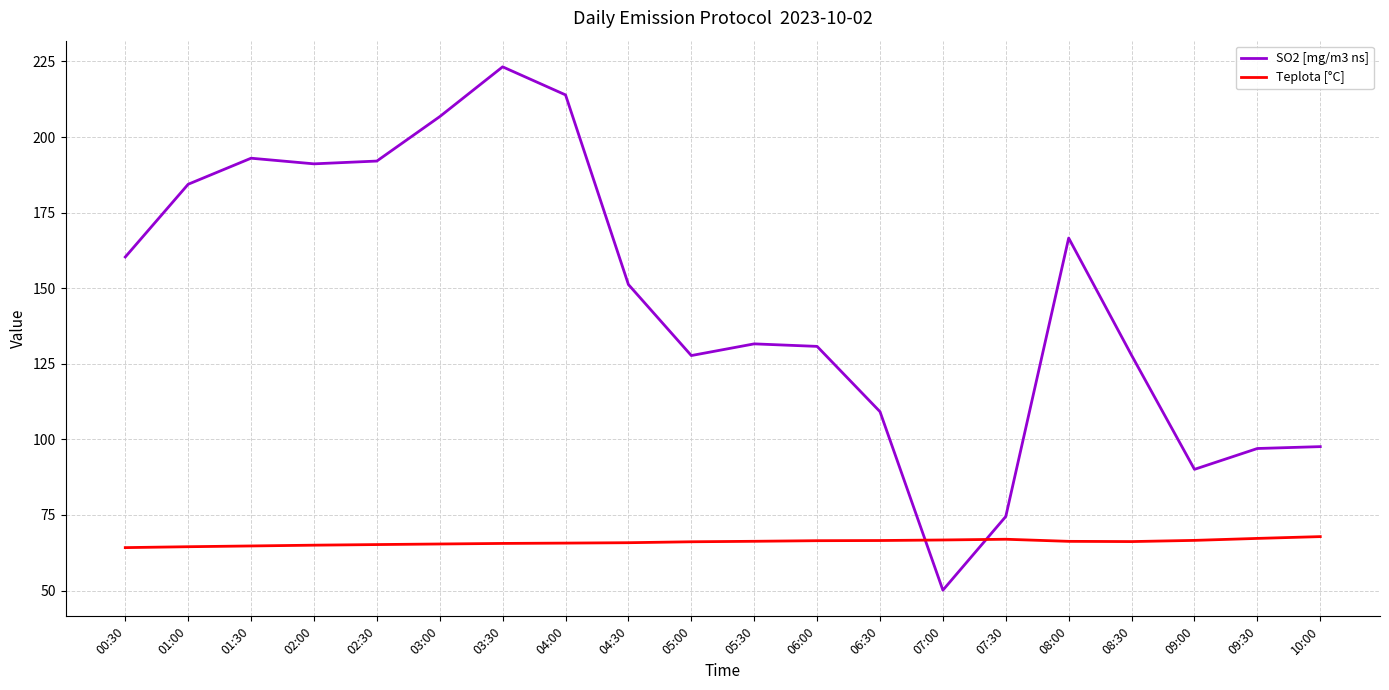

List the series in order of their peak value, lowest first.

Teplota [°C], SO2 [mg/m3 ns]